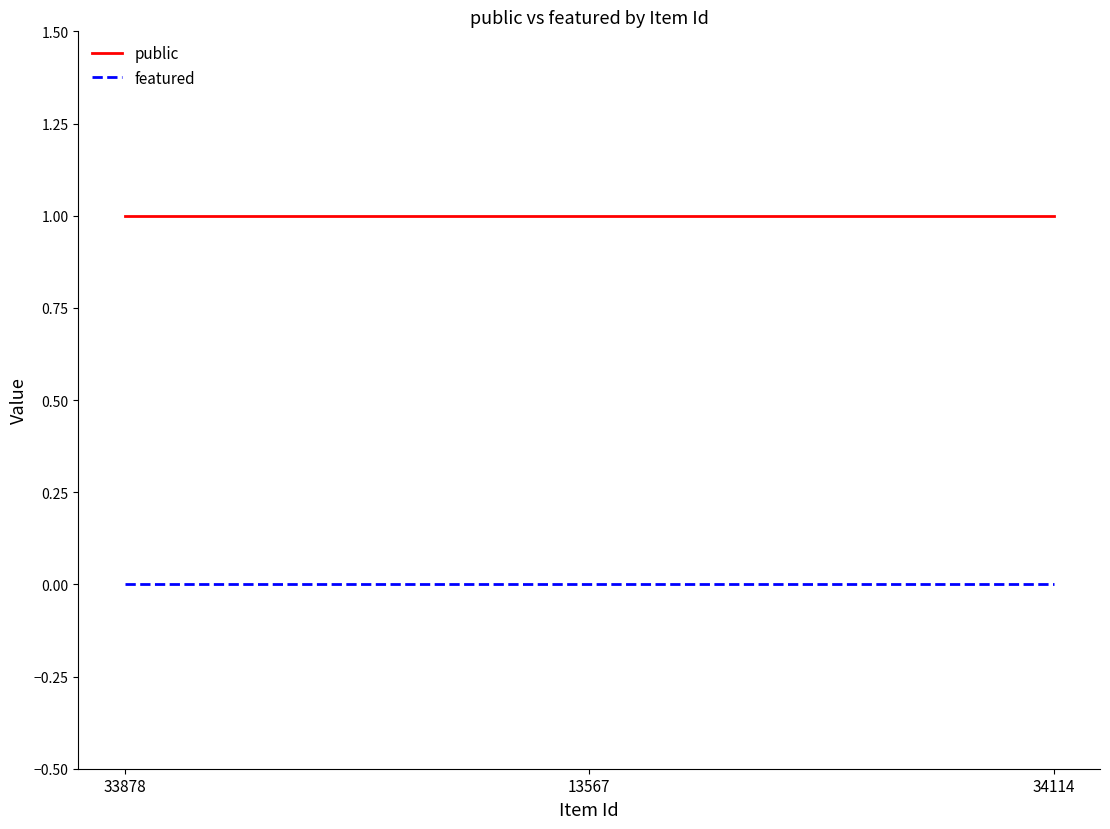

The featured series shows 0 at 34114. True or false?

True